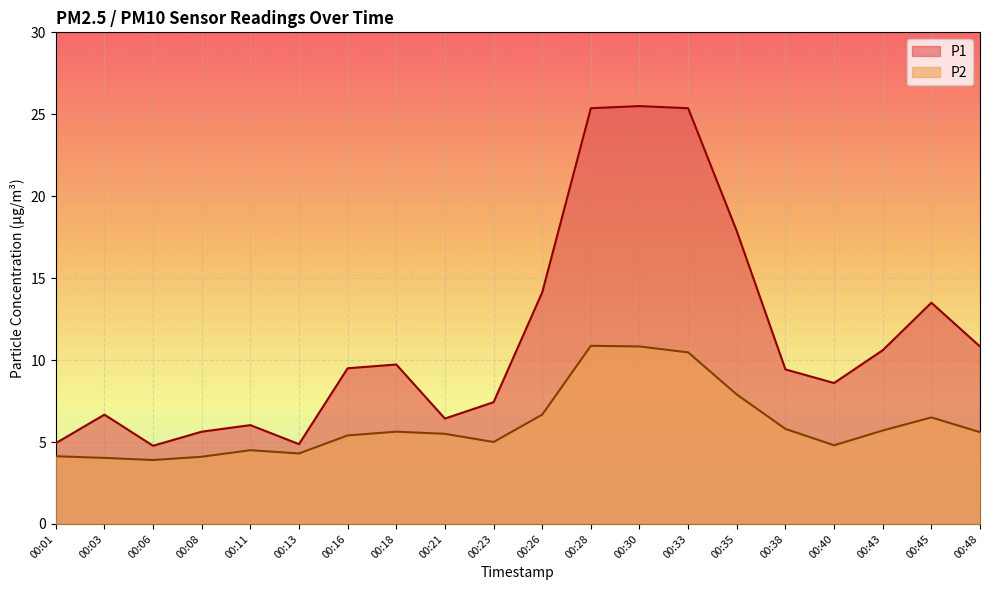

Rank the series at 00:43 from lowest to highest value.

P2, P1